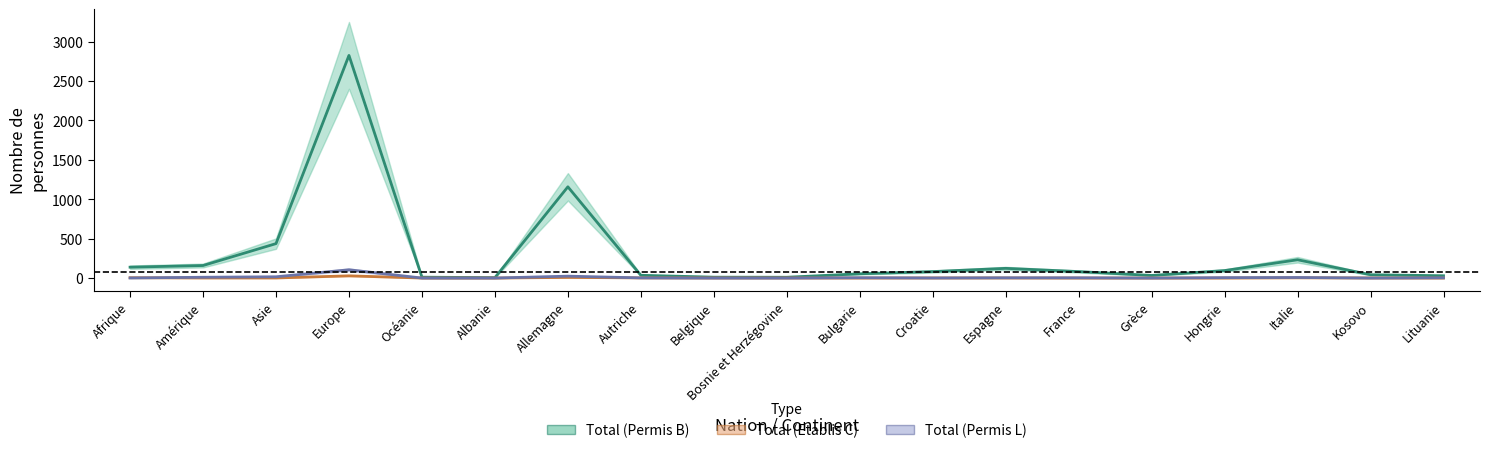

The value of Total (Permis B) at Autriche is 35. True or false?

True